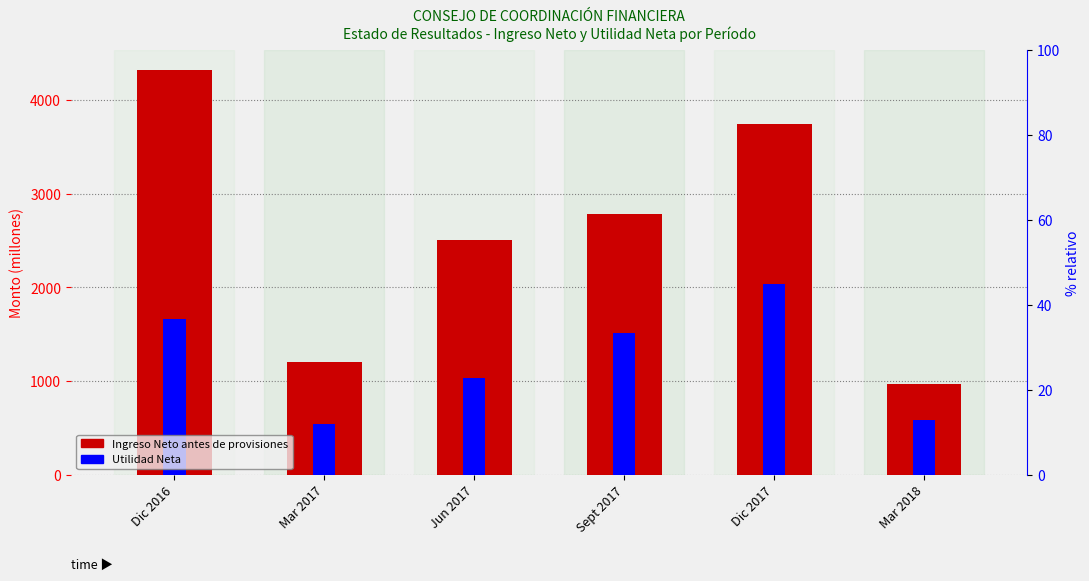

Reading right to left, what are all the values shown in this chart?

Ingreso Neto antes de provisiones: Mar 2018=965.5	Dic 2017=3747.0	Sept 2017=2779.9	Jun 2017=2504.2	Mar 2017=1207.9	Dic 2016=4322.1
Utilidad Neta: Mar 2018=581.9	Dic 2017=2032.8	Sept 2017=1512.3	Jun 2017=1036.3	Mar 2017=536.3	Dic 2016=1667.3